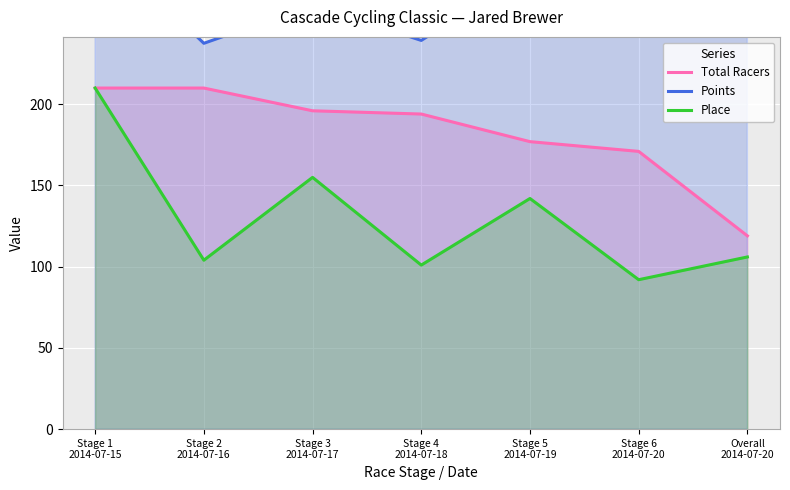

True or false: Total Racers has more than 2 interior local peaks.

False